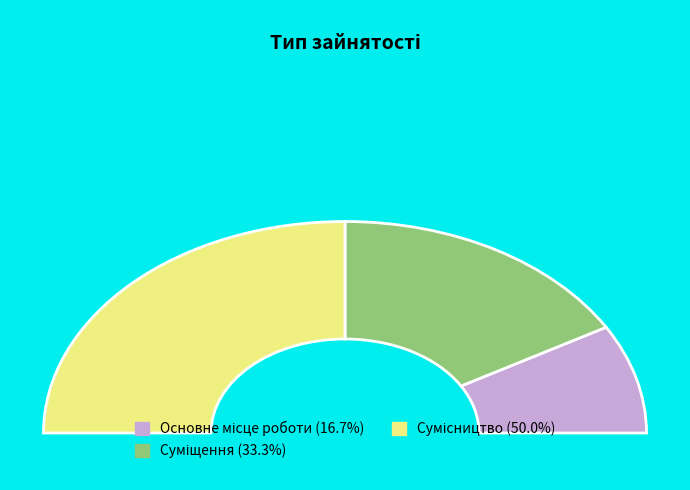

Which slice is the largest?

Сумісництво